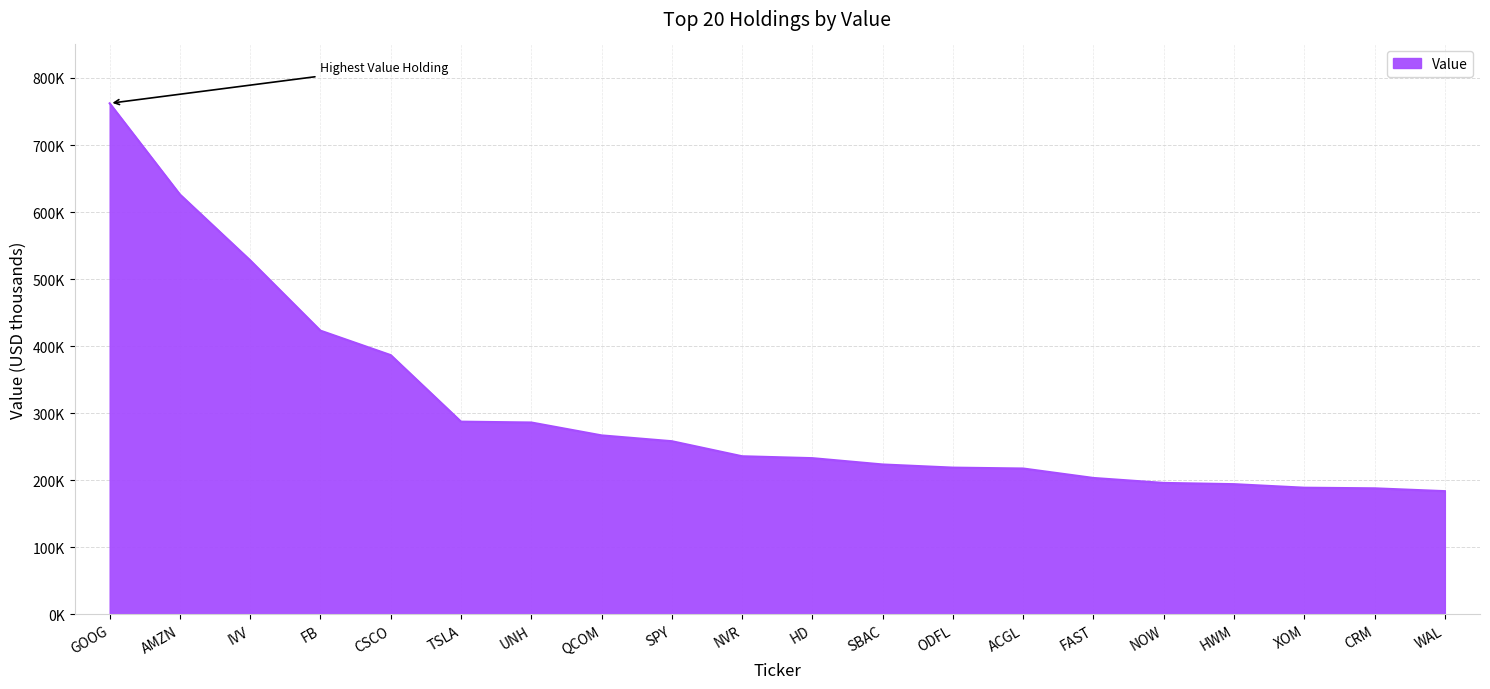

Is this an area chart (filled region under the line)?

Yes